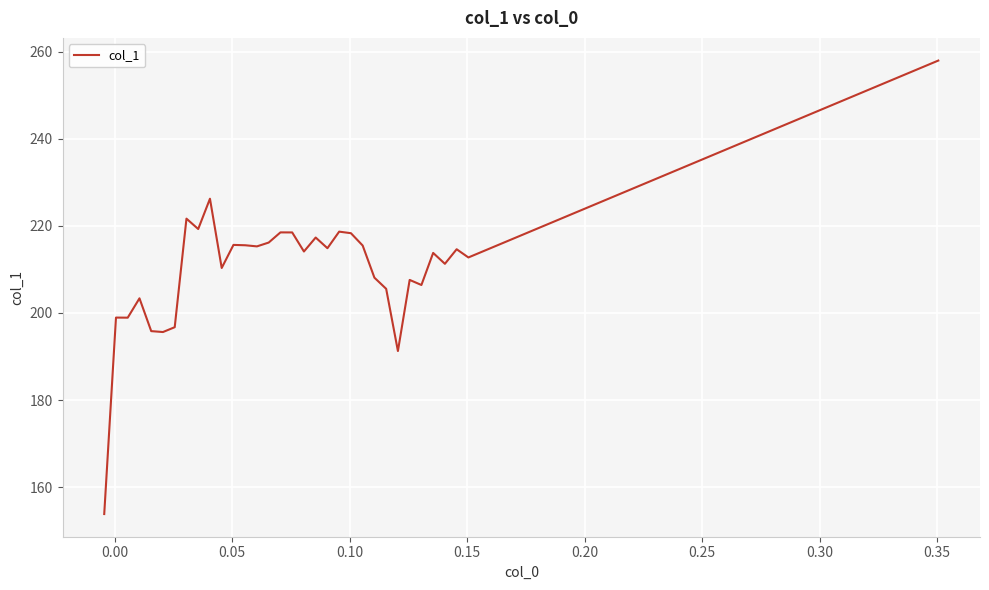

What is the difference between the maximum and minimum values?

104.1